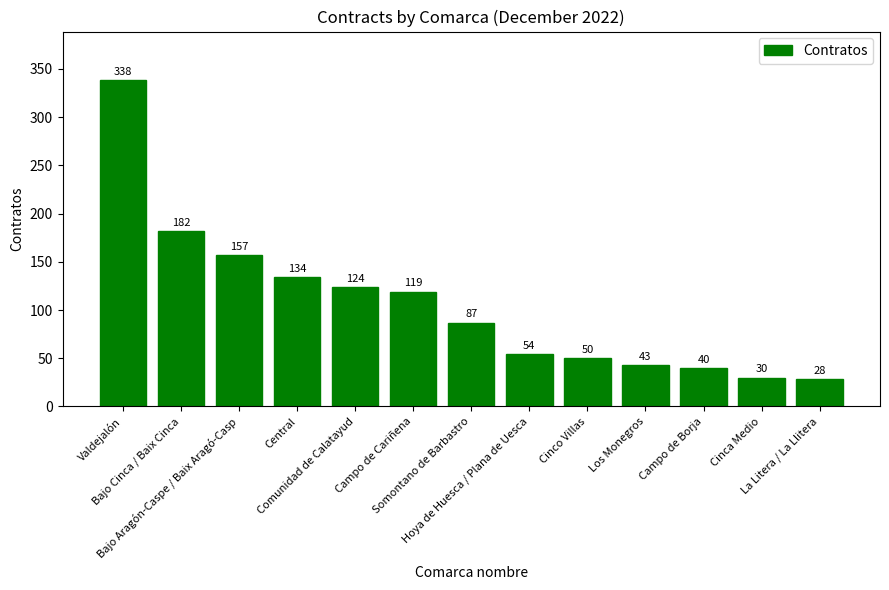

The value at Los Monegros is 43. True or false?

True